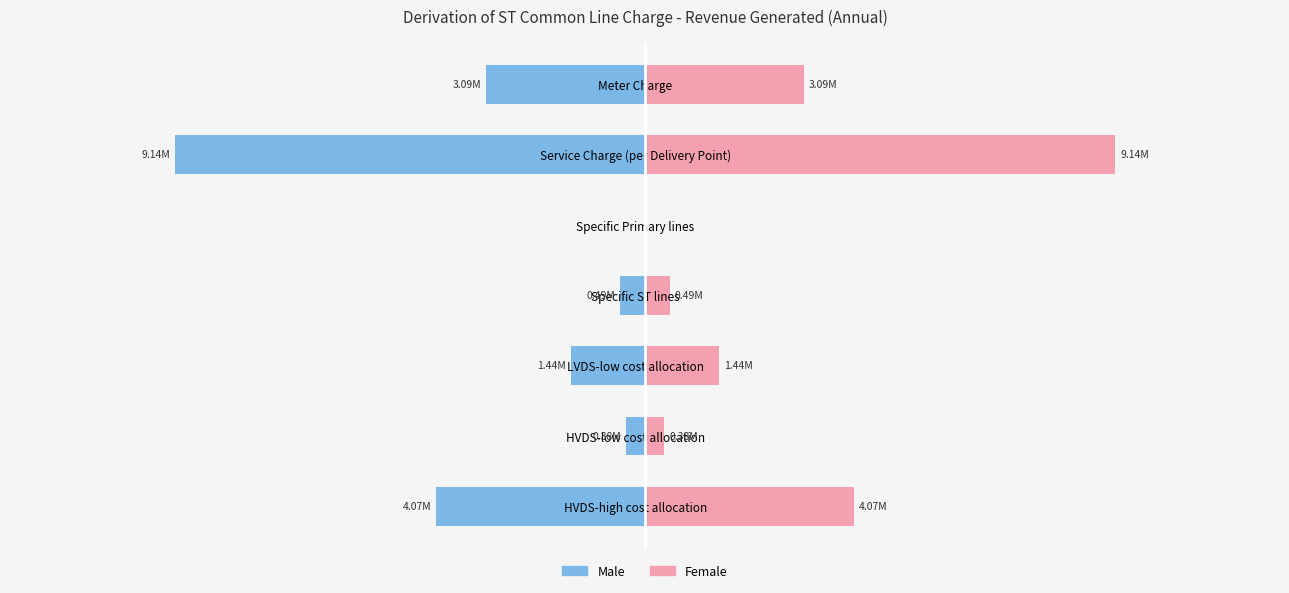

What is the approximate value of Female at HVDS-high cost allocation?

4067141.8